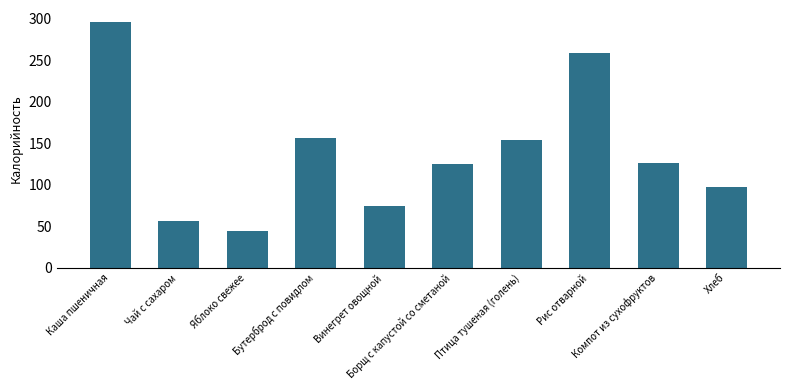

What position from the left is Борщ с капустой со сметаной?

6